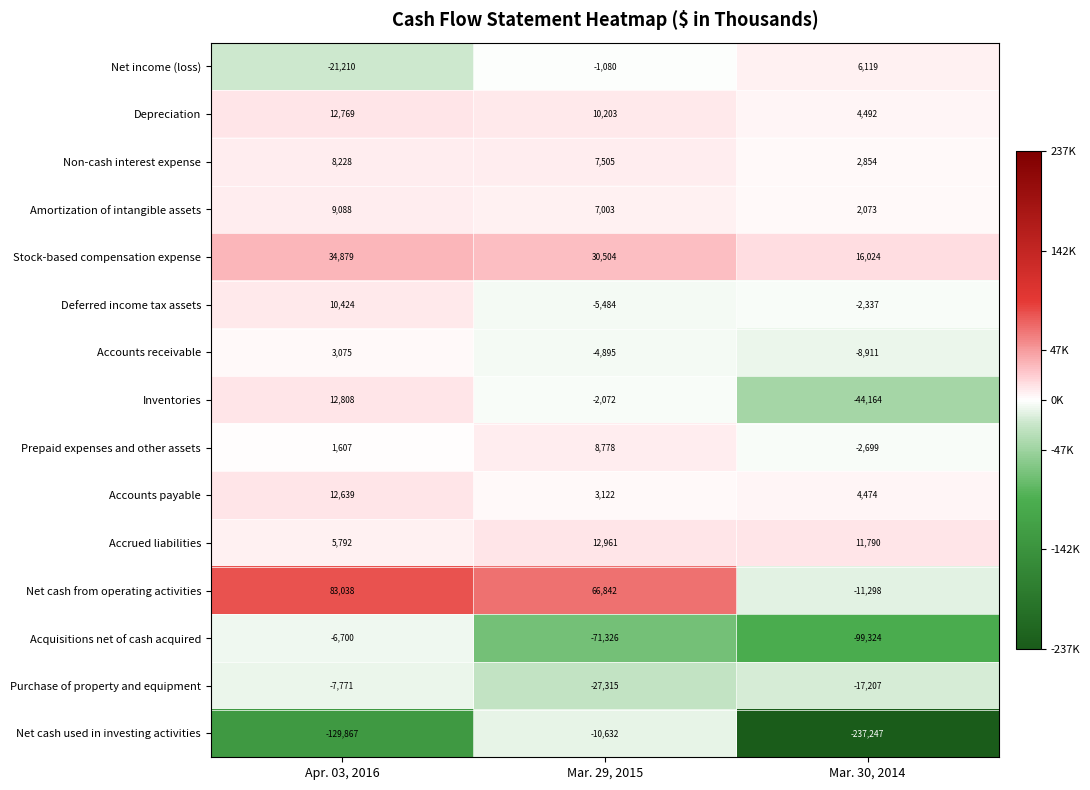

Rank the series by their maximum value, from lowest to highest.

Net cash used in investing activities, Purchase of property and equipment, Acquisitions net of cash acquired, Accounts receivable, Net income (loss), Non-cash interest expense, Prepaid expenses and other assets, Amortization of intangible assets, Deferred income tax assets, Accounts payable, Depreciation, Inventories, Accrued liabilities, Stock-based compensation expense, Net cash from operating activities